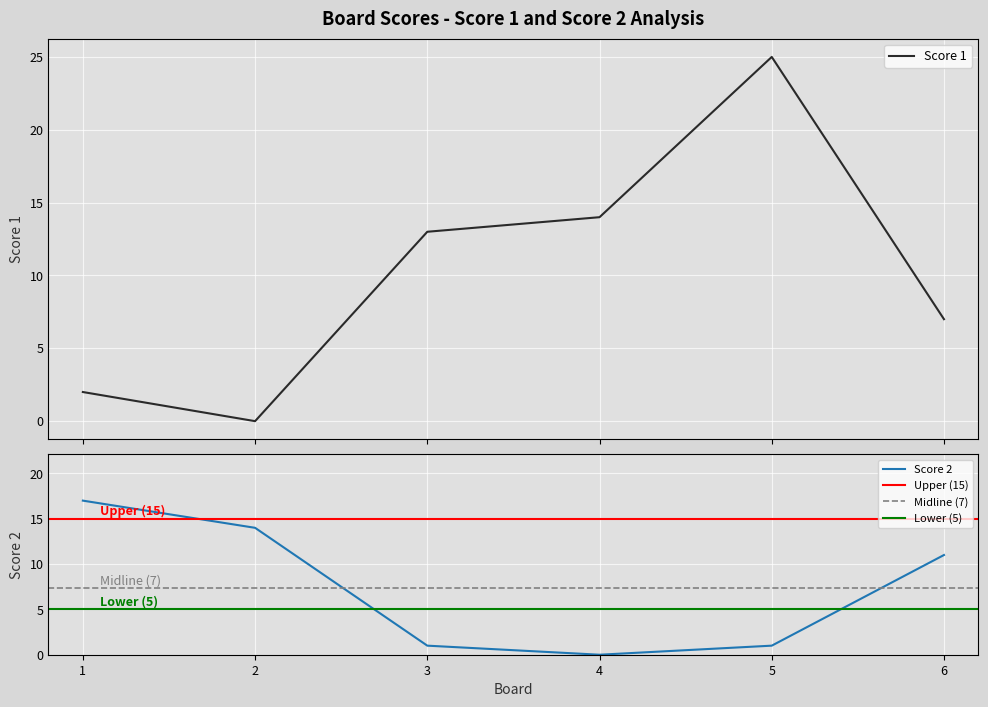

How many values in Score 2 are above zero?

5